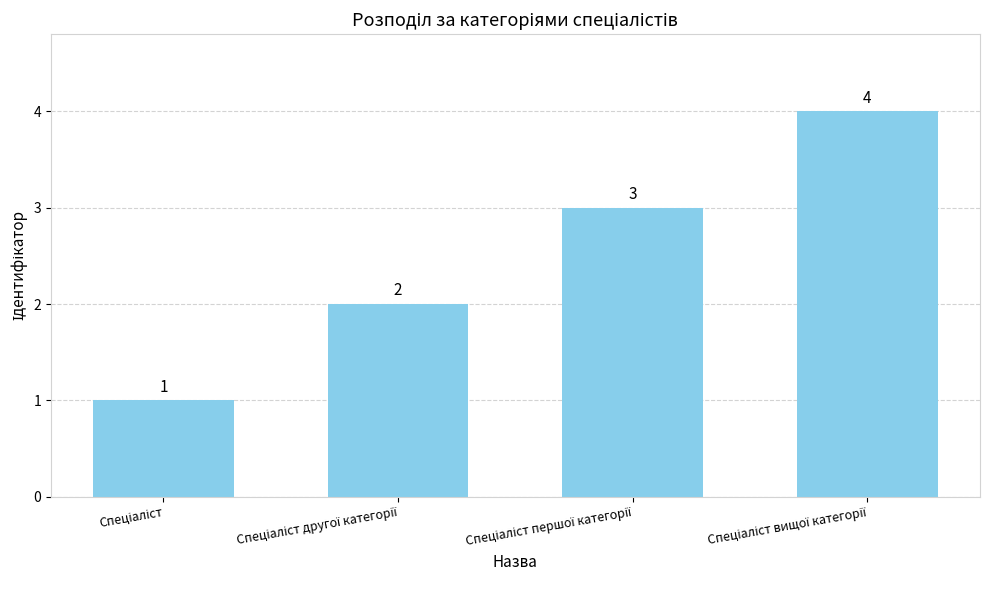

How many values are below 3?

2